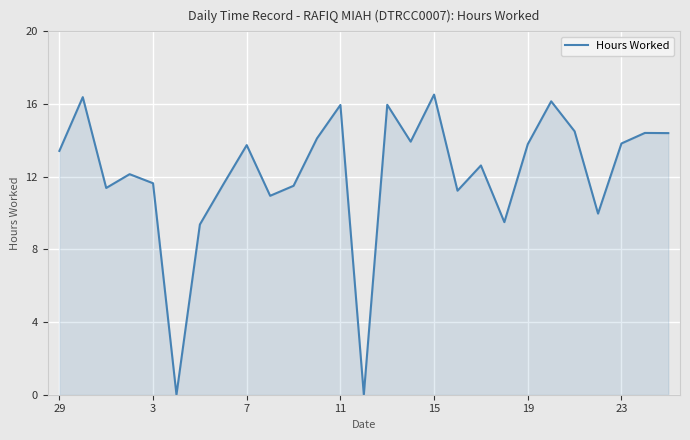

How many values are below 13?

13